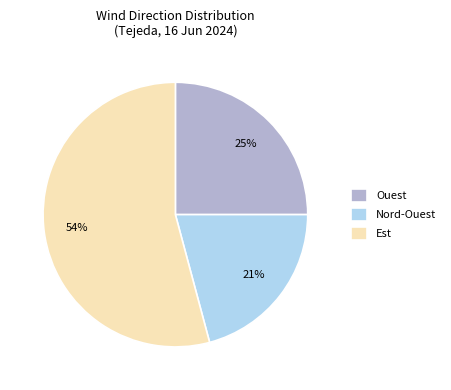

Combined, do Ouest and Nord-Ouest account for over 50%?

No